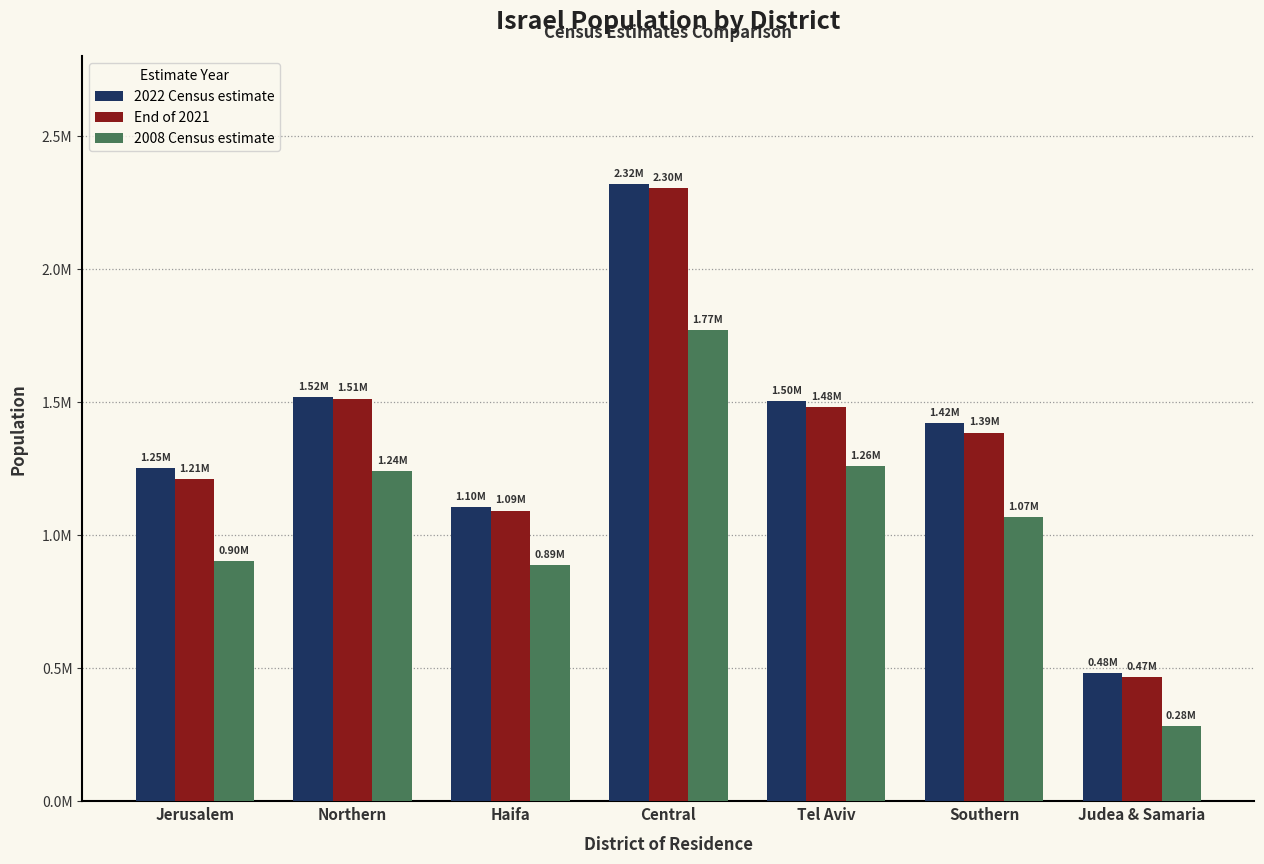

Are the bars grouped side by side (vs. stacked)?

Yes